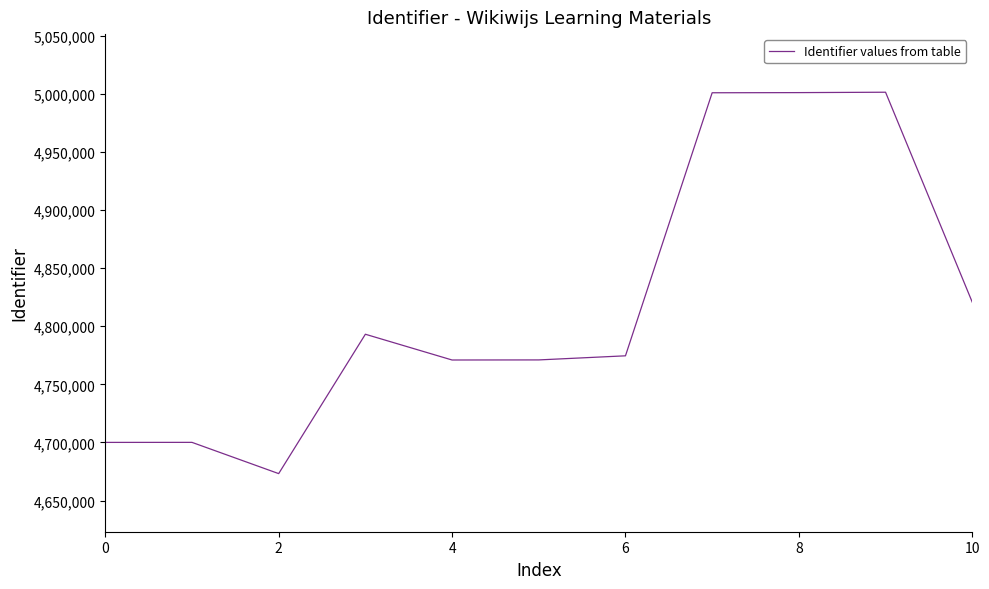

What is the difference between the maximum and minimum values?

328151